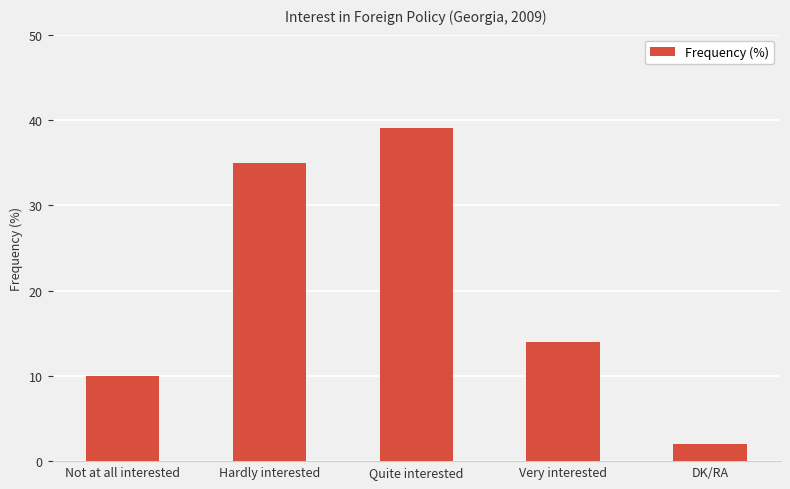

What is the difference between the maximum and minimum values?

37